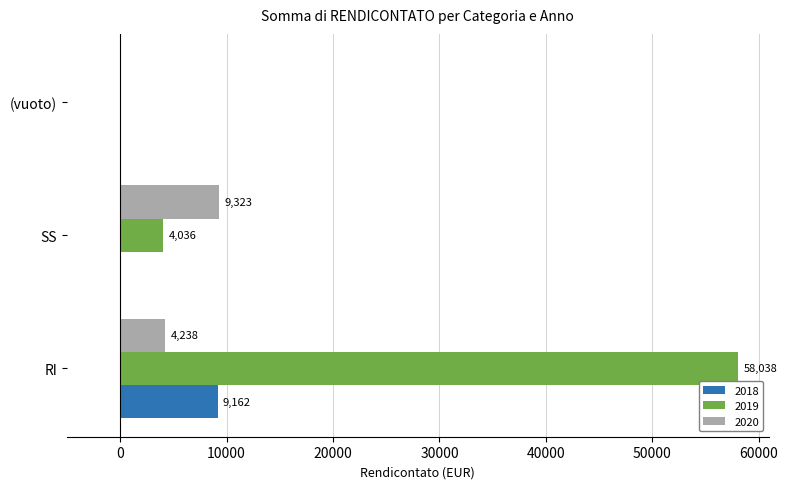

What value does the 2020 series have at SS?

9323.2